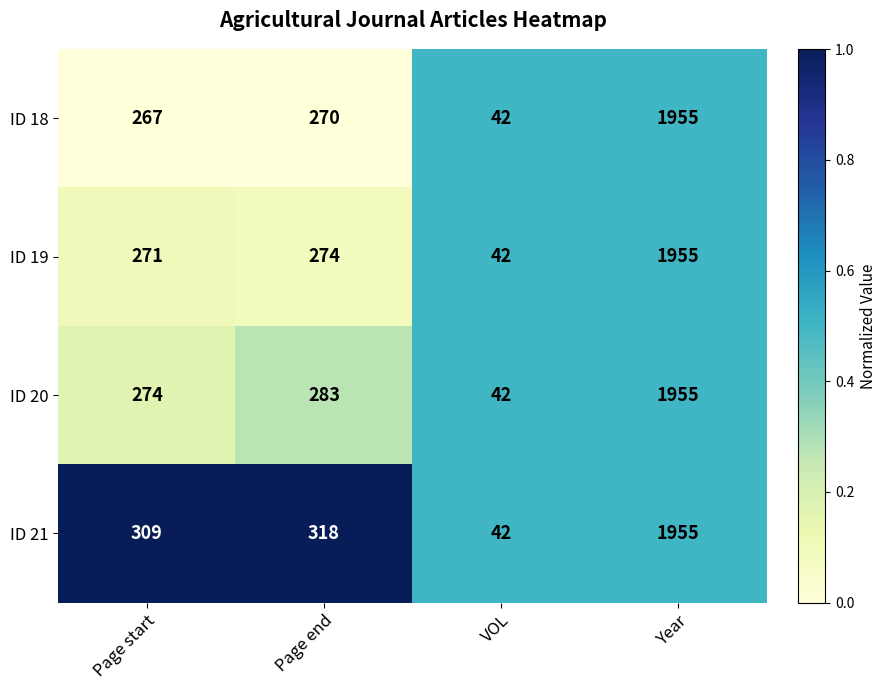

What is the difference between the maximum and second lowest values in the ID 20 series?

1681